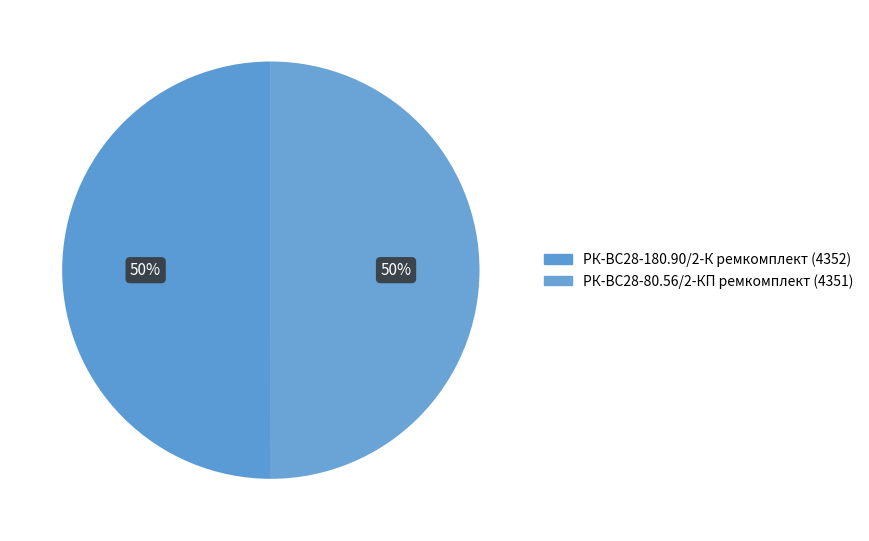

How many slices are in this pie chart?

2